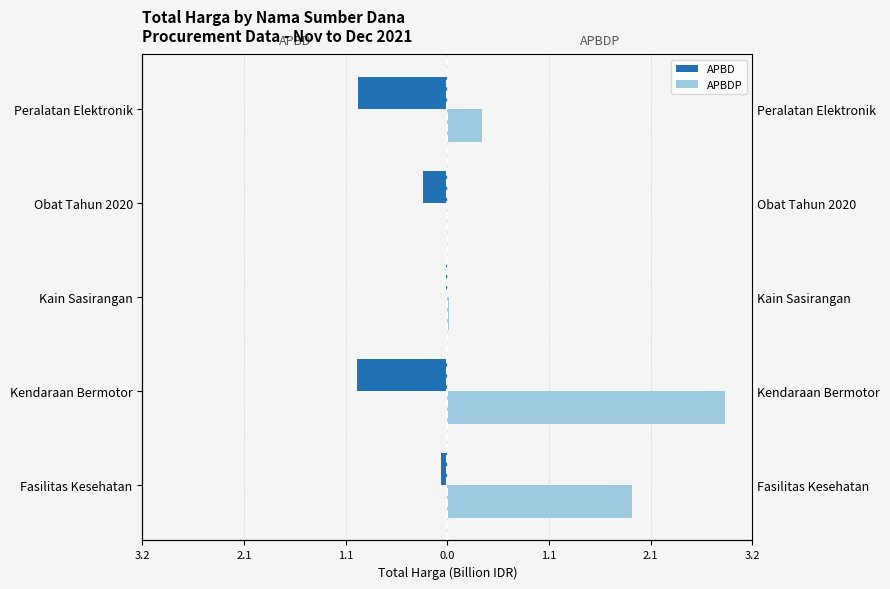

Reading left to right, transcribe all the data shown in this chart.

APBD: -0.1	-1.0	-0.0	-0.3	-0.9
APBDP: 2.0	2.9	0.0	0.0	0.4